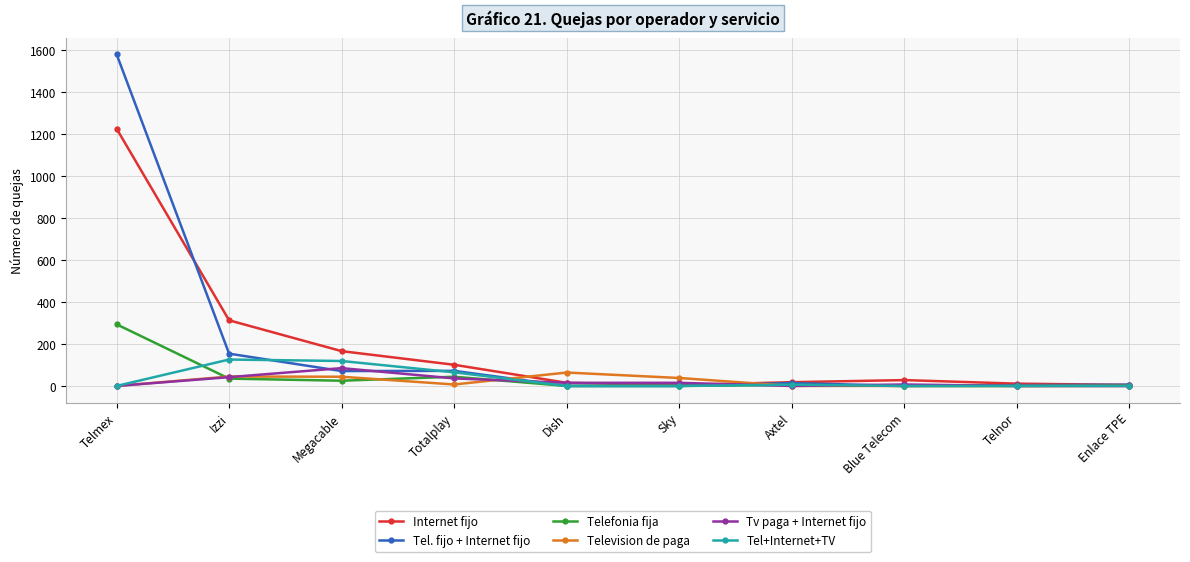

What is the total value across all series at Izzi?

715